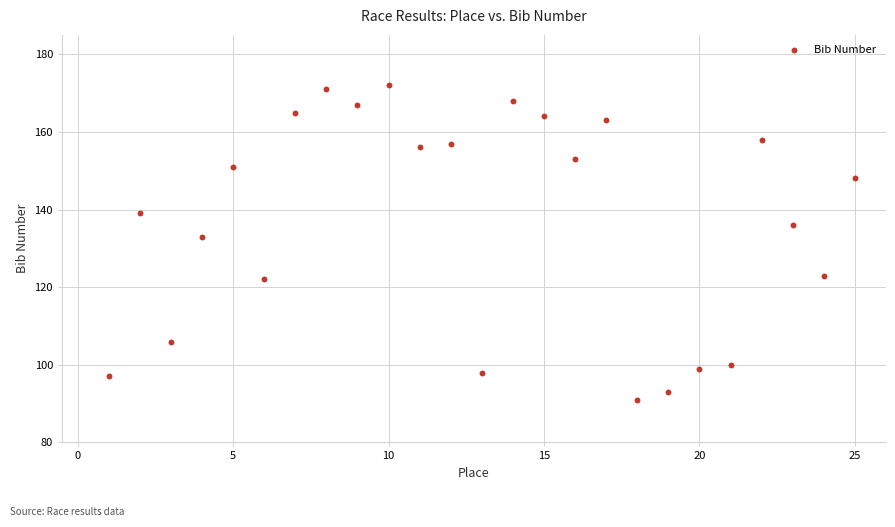

What is the range of Y values (max minus min)?

81